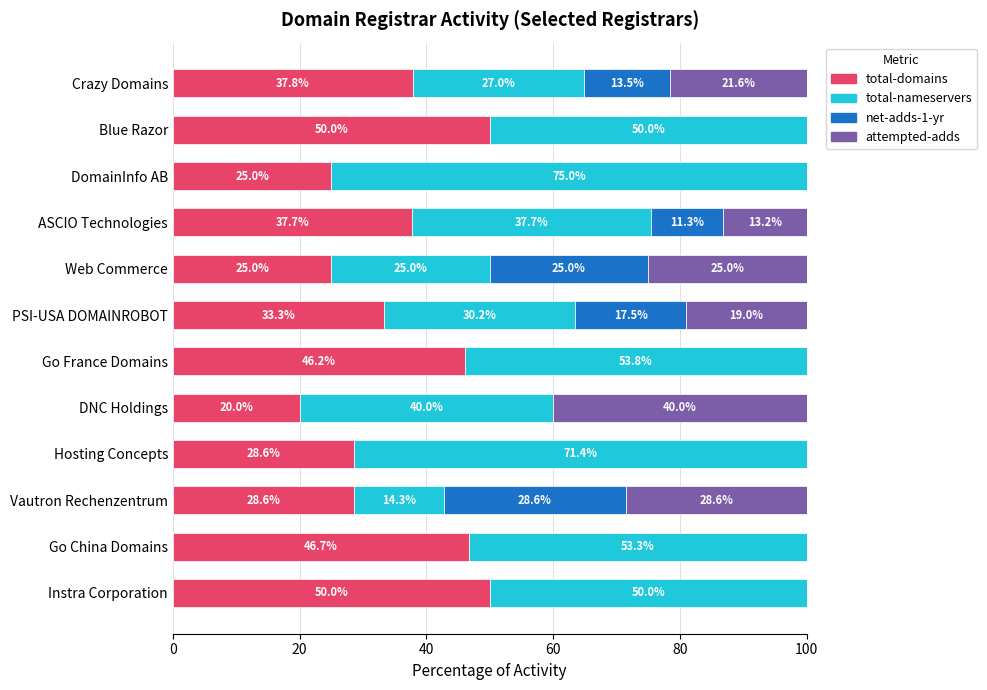

What is the total value across all series at Go China Domains?

100.0